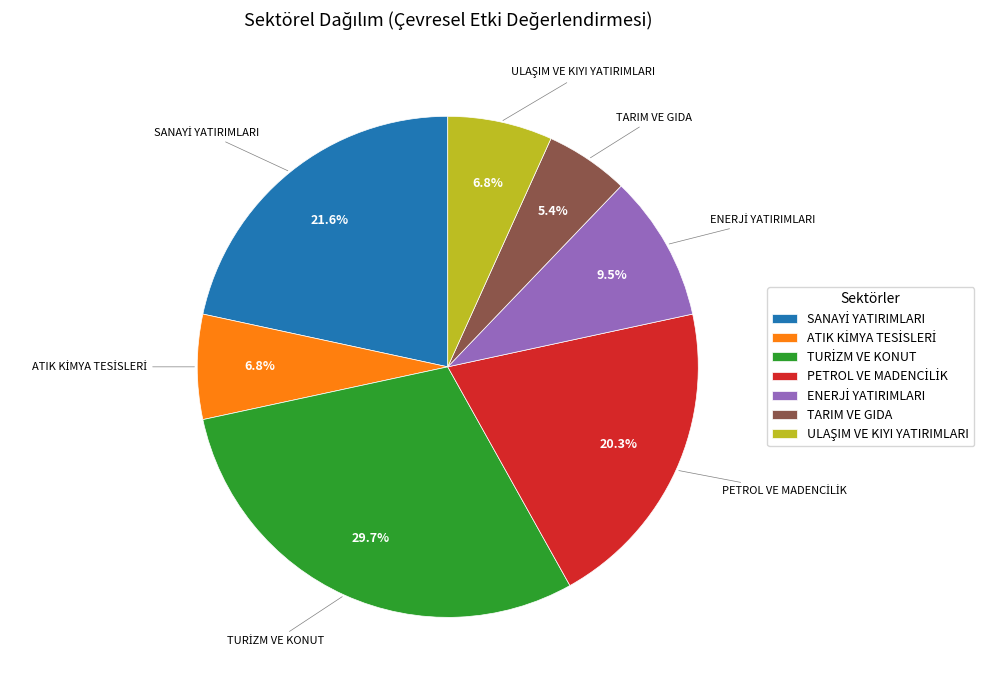

Is there a majority slice in this chart?

No